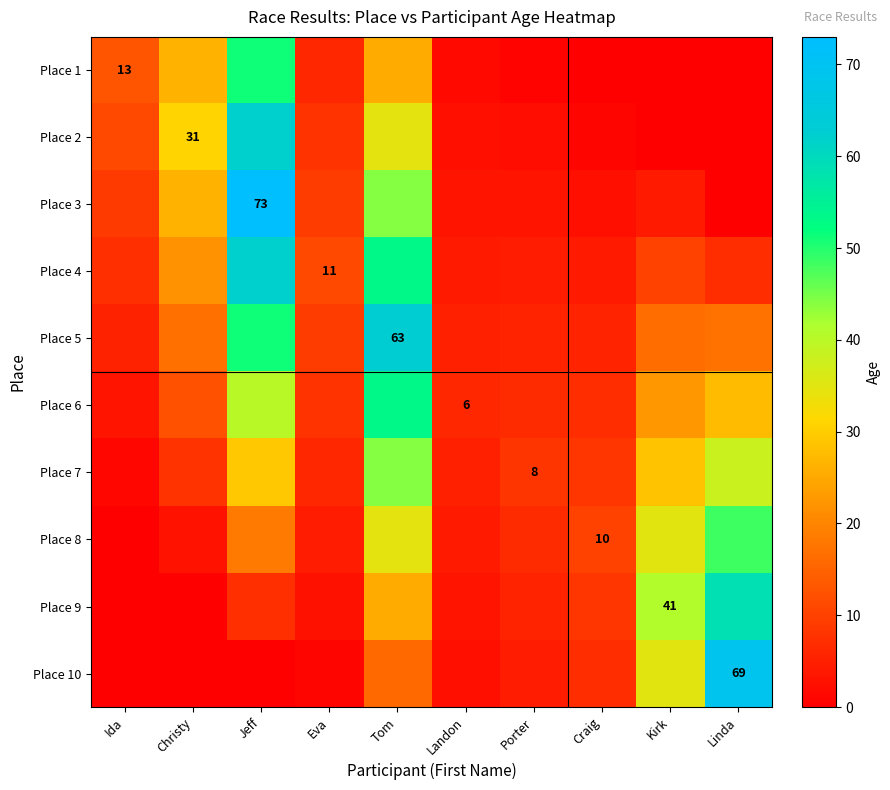

The Place 5 series shows 5.5 at Craig. True or false?

True